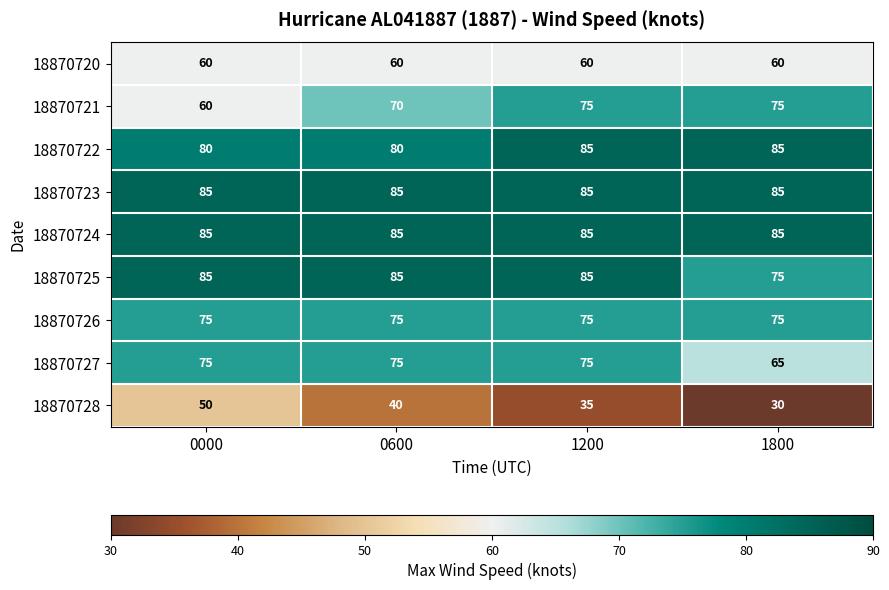

What is the spread (max minus min) of values at 0000?

35